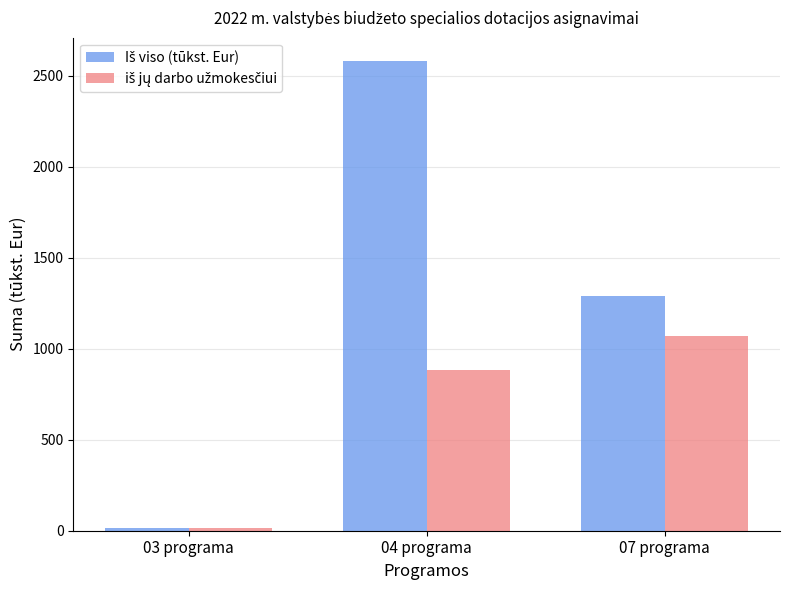

What is the greatest value displayed?

2580.5